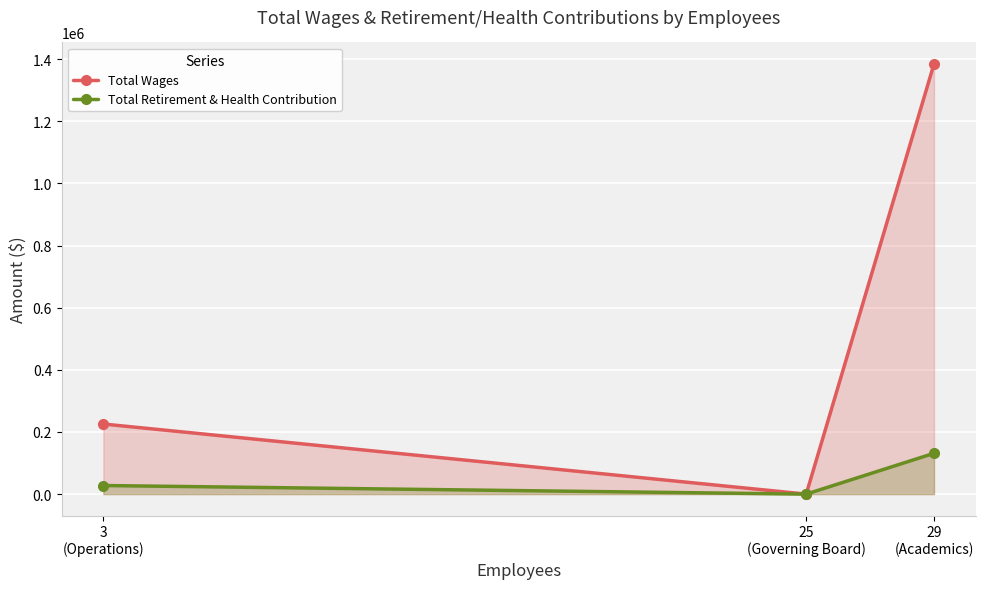

What is the value of the Total Retirement & Health Contribution point at the 1st from the left?

27648